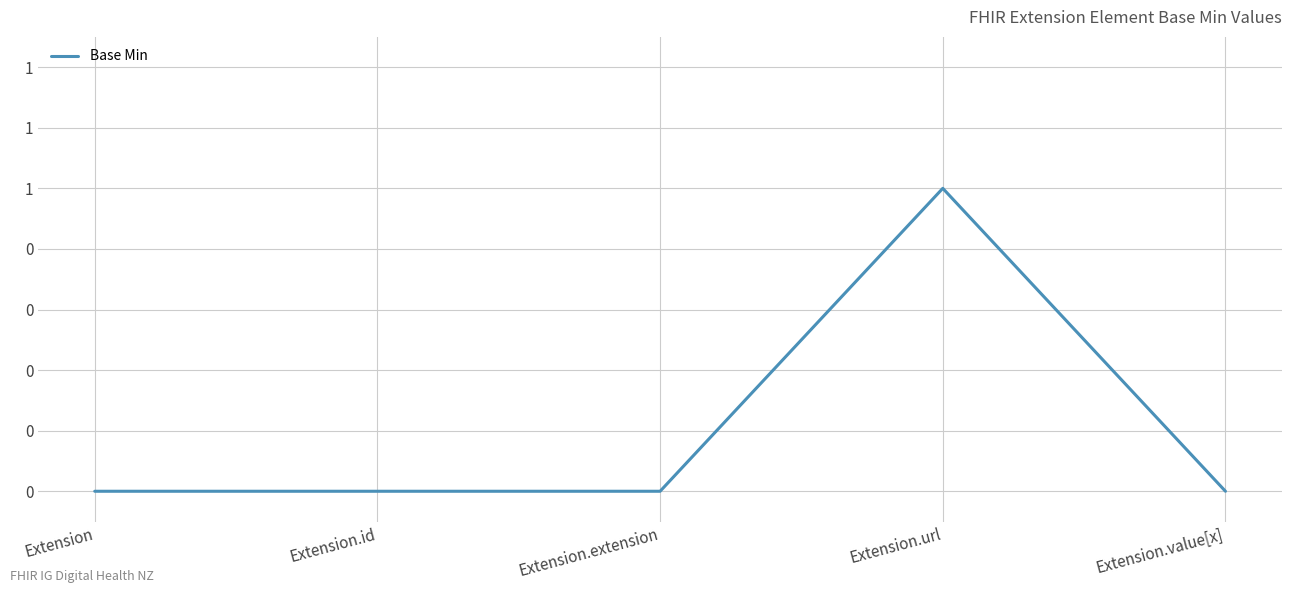

What is the label of the 2nd point from the left?

Extension.id